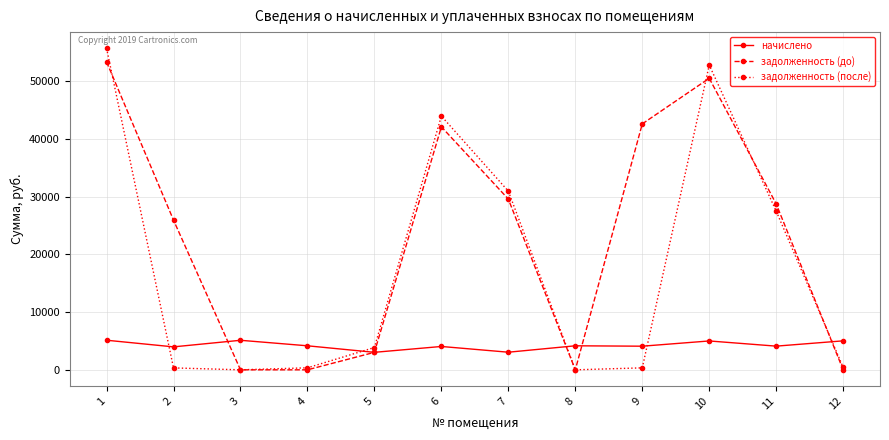

How many lines are shown in the chart?

3